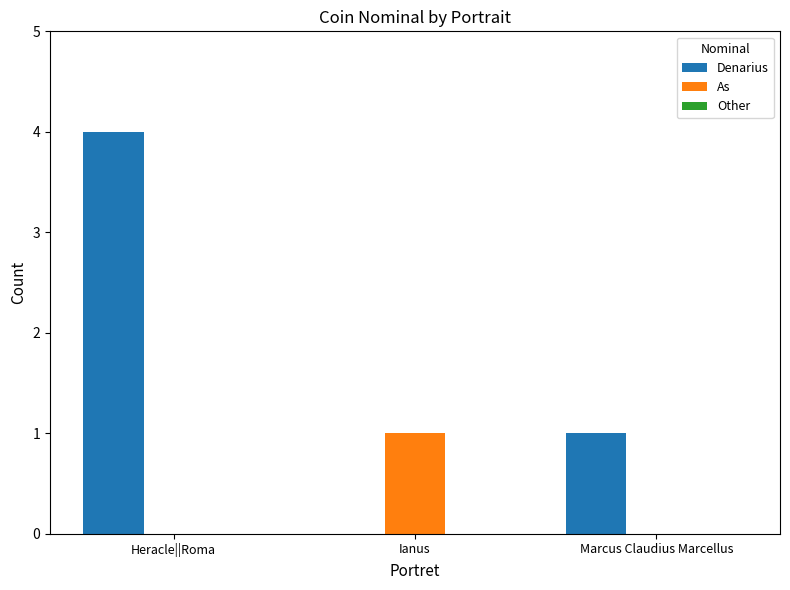

The As series shows 1 at Marcus Claudius Marcellus. True or false?

False